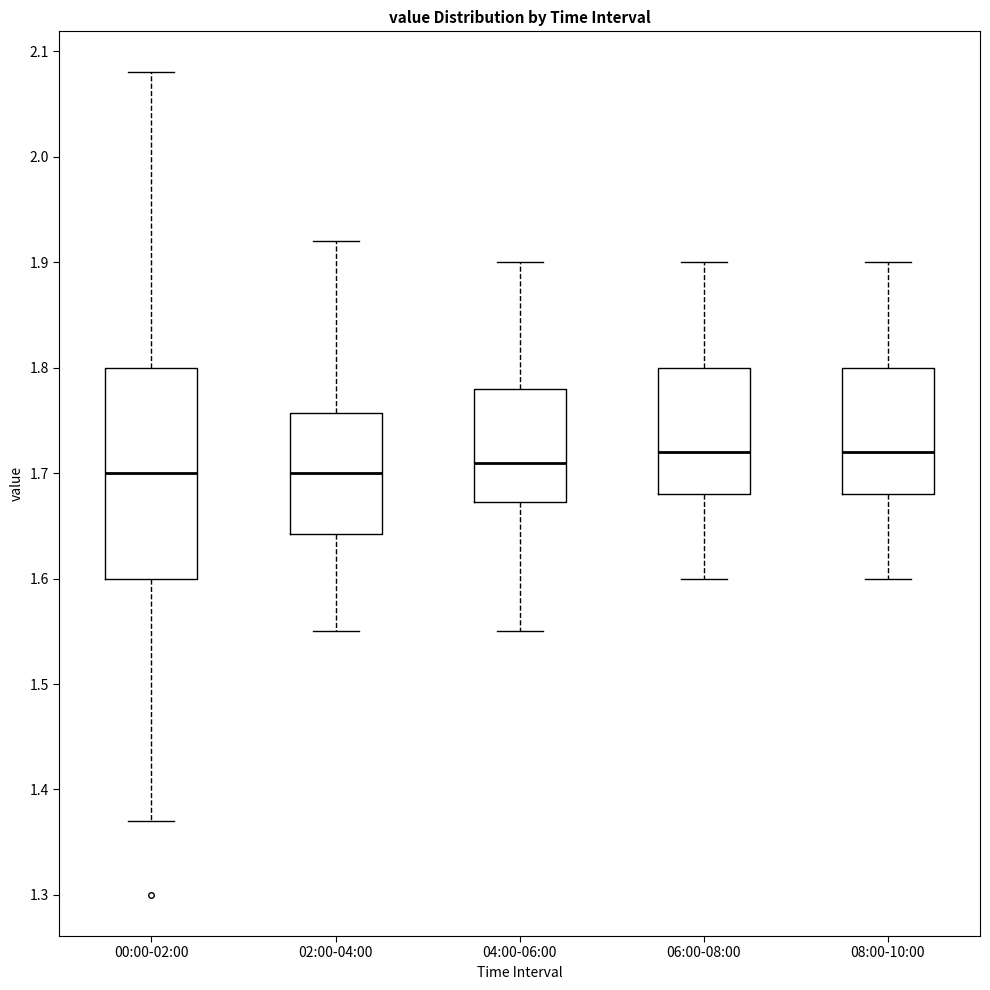

Reading left to right, transcribe this box plot: for each box, give where its median line is, the range the box spans, and where its two whiskers end, as read against the y-axis. The values are not printed on the chart, so give them approximately, as read against the axis.

00:00-02:00: median 1.70, box 1.60 to 1.80, whiskers 1.37 to 2.08
02:00-04:00: median 1.70, box 1.64 to 1.76, whiskers 1.55 to 1.92
04:00-06:00: median 1.71, box 1.67 to 1.78, whiskers 1.55 to 1.90
06:00-08:00: median 1.72, box 1.68 to 1.80, whiskers 1.60 to 1.90
08:00-10:00: median 1.72, box 1.68 to 1.80, whiskers 1.60 to 1.90